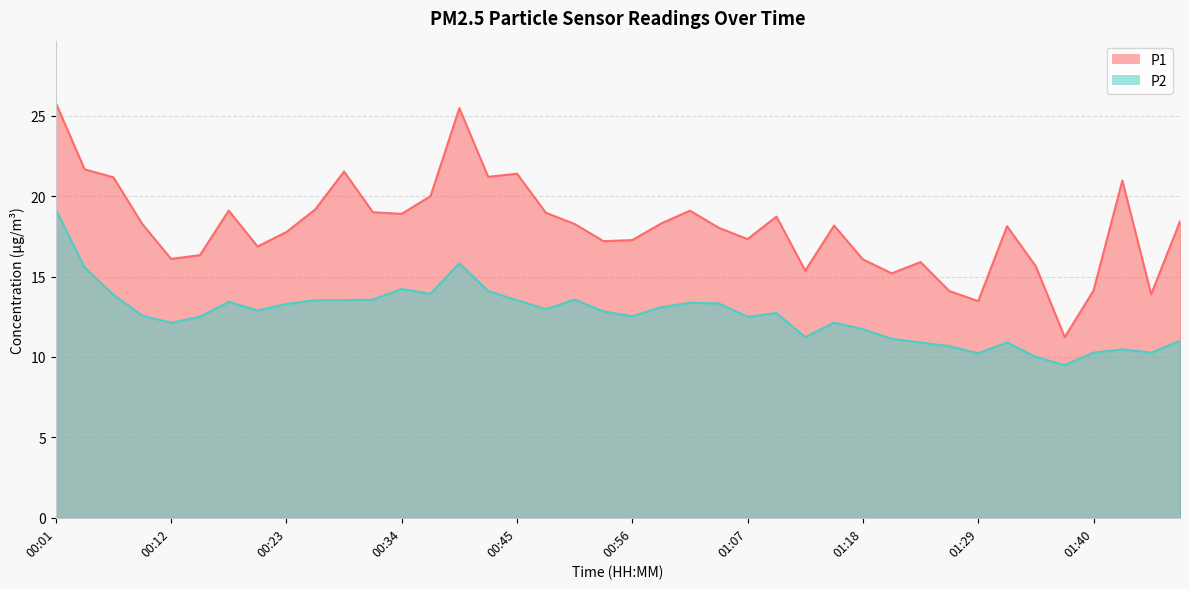

What is the minimum value for P2?

9.5